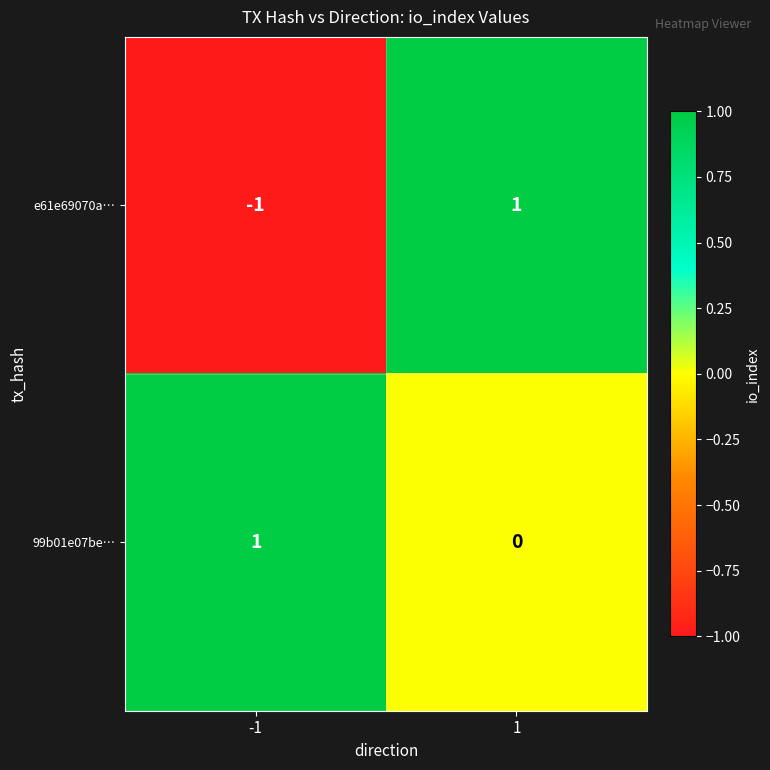

What is the difference between the highest and lowest values at 1?

1